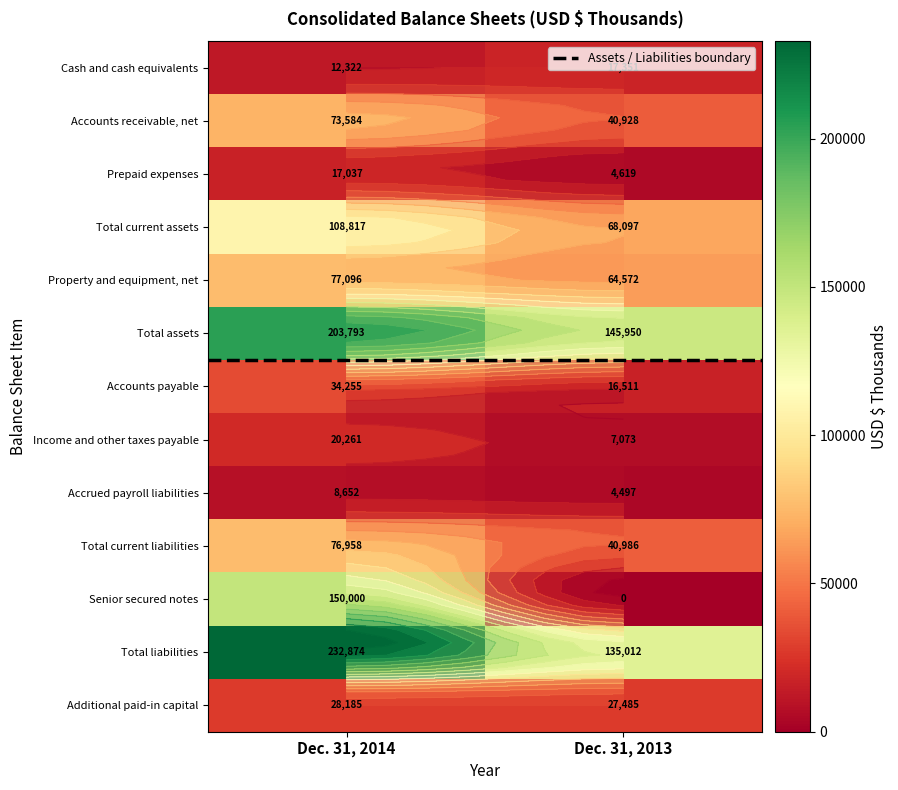

Which category has the highest value in the Accrued payroll liabilities series?

Dec. 31, 2014